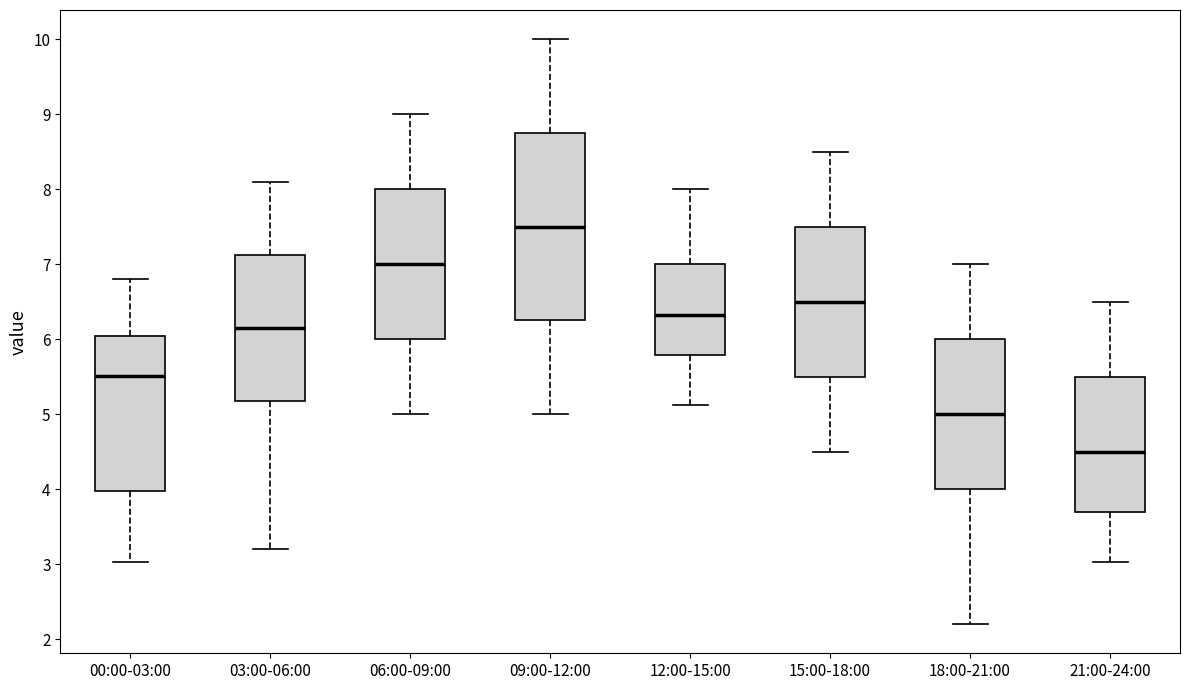

Comparing the boxes themselves (not the whiskers), which one is the tallest?

09:00-12:00